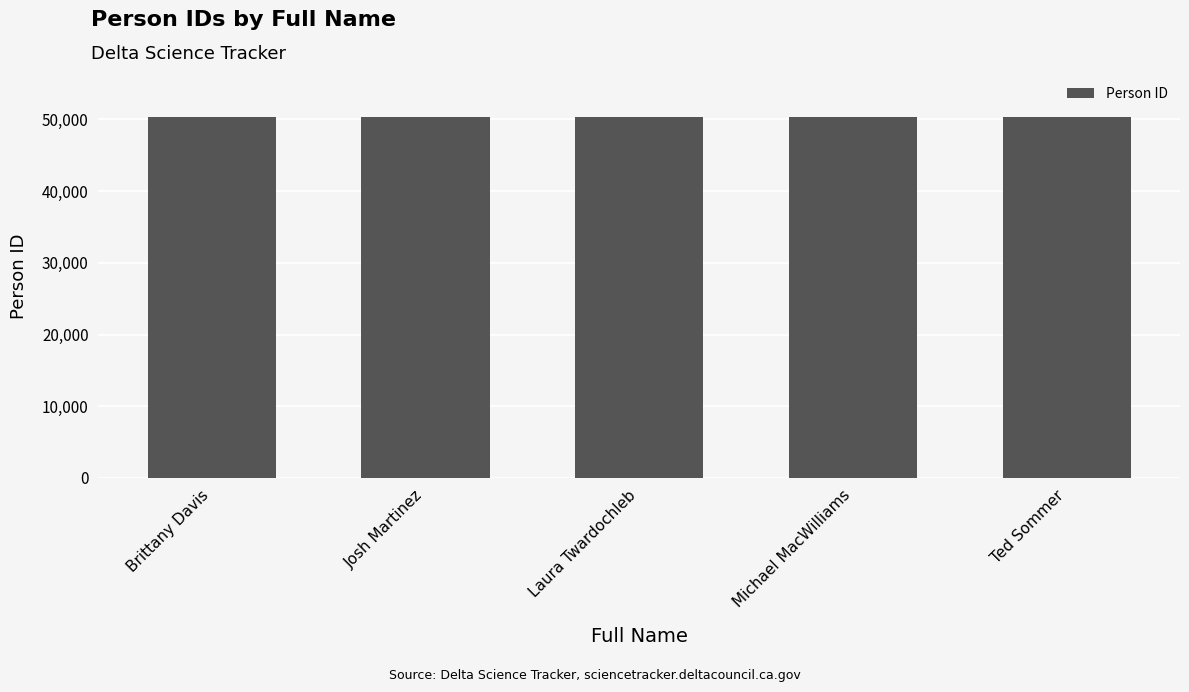

How many data points are less than 50305?

2